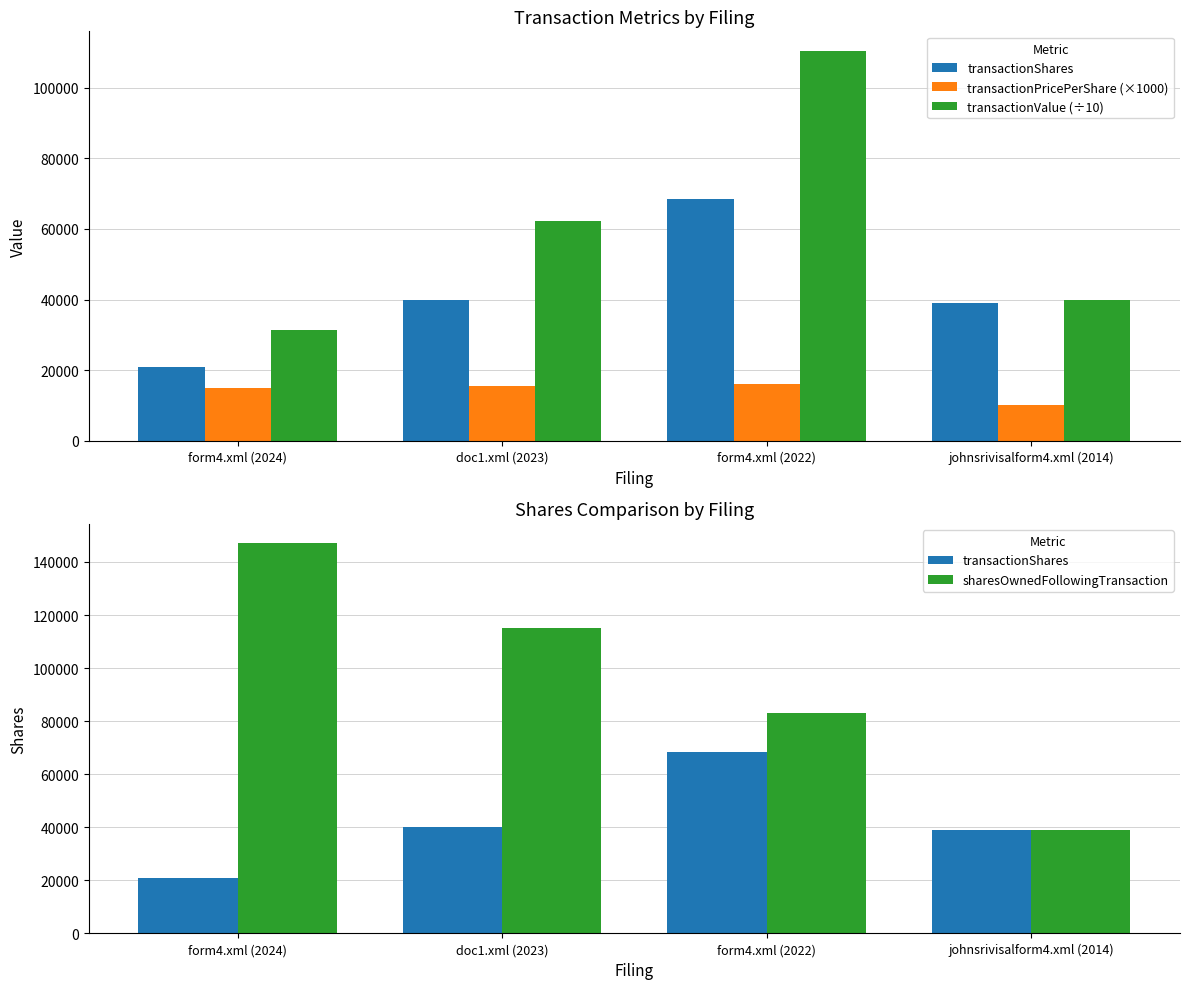

What is the label of the 4th bar from the right?

form4.xml (2024)